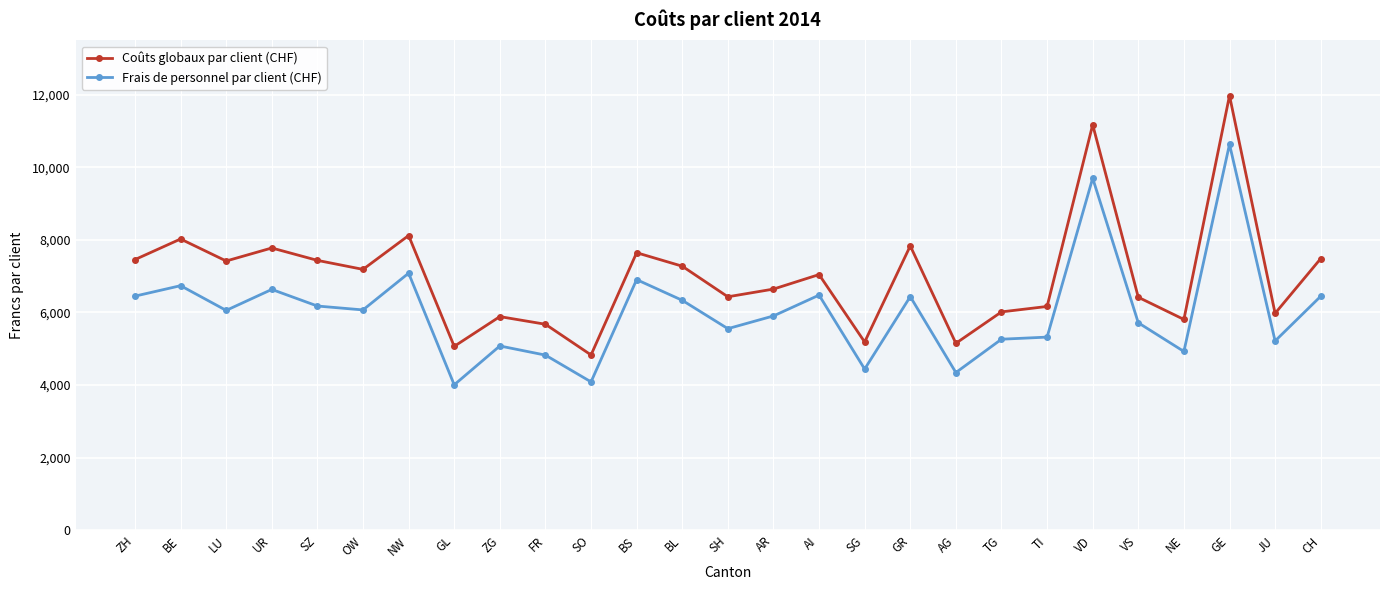

Which series has the largest total across all categories?

Coûts globaux par client (CHF)